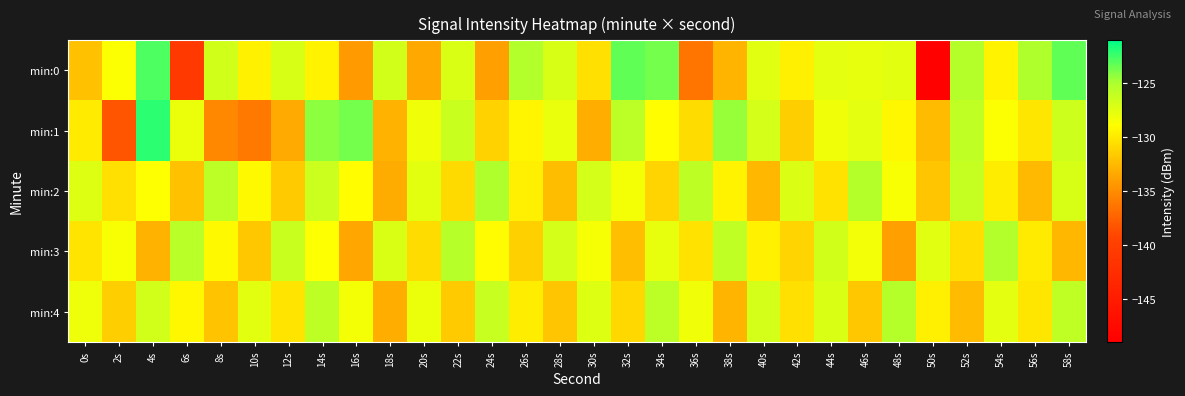

Between 26s and 30s, which is larger?

26s